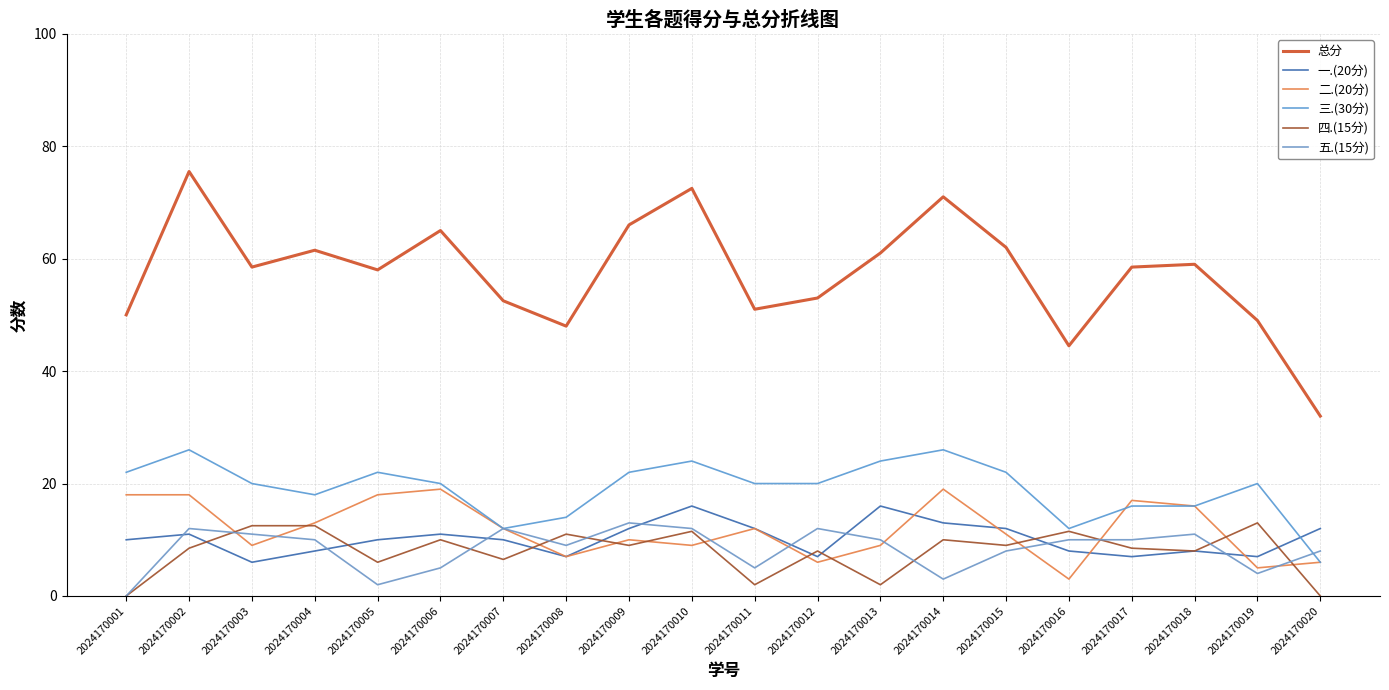

At which category does 一.(20分) reach its first local valley?

2024170003